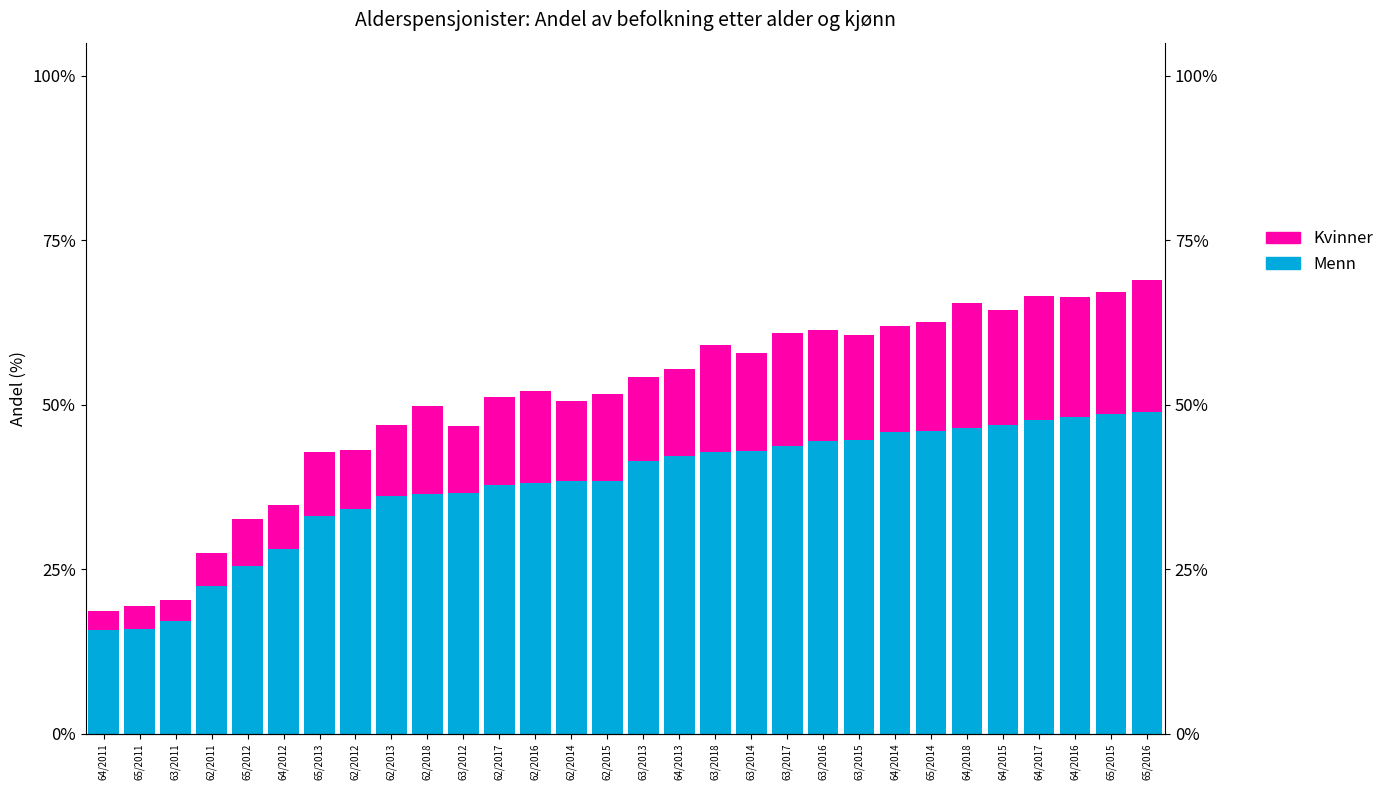

What is the difference between the Kvinner values at 62/2012 and 63/2012?

1.0